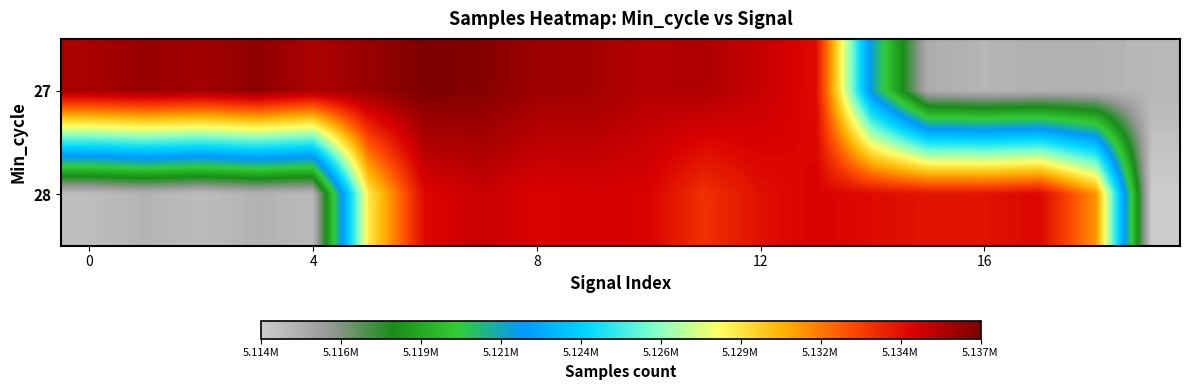

What is the maximum value shown in the chart?

5136781